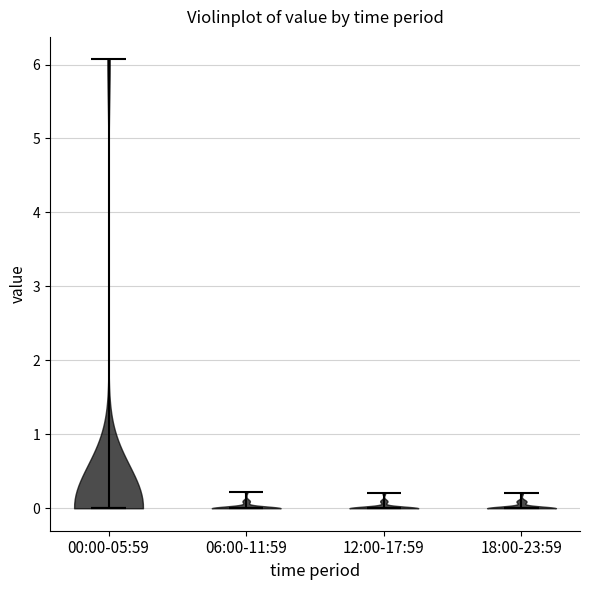

Reading left to right, read every violin against the y-axis: where its median line is, and the lowest and highest points it reaches. The values are not printed on the chart, so give them approximately, as read against the axis.

00:00-05:59: median line 0.0, lowest point 0.0, highest point 6.1
06:00-11:59: median line 0.0, lowest point 0.0, highest point 0.2
12:00-17:59: median line 0.0, lowest point 0.0, highest point 0.2
18:00-23:59: median line 0.0, lowest point 0.0, highest point 0.2